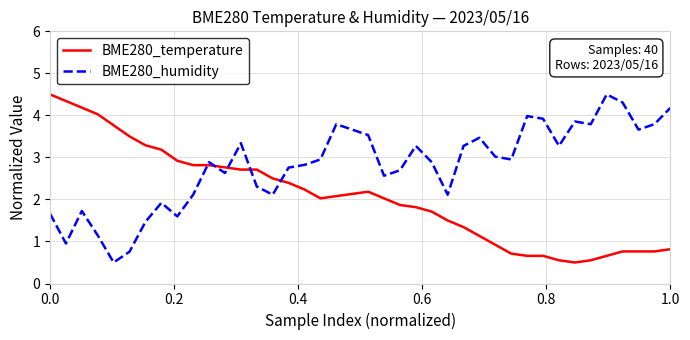

What is the difference between the maximum and minimum values in the BME280_humidity series?

4.0